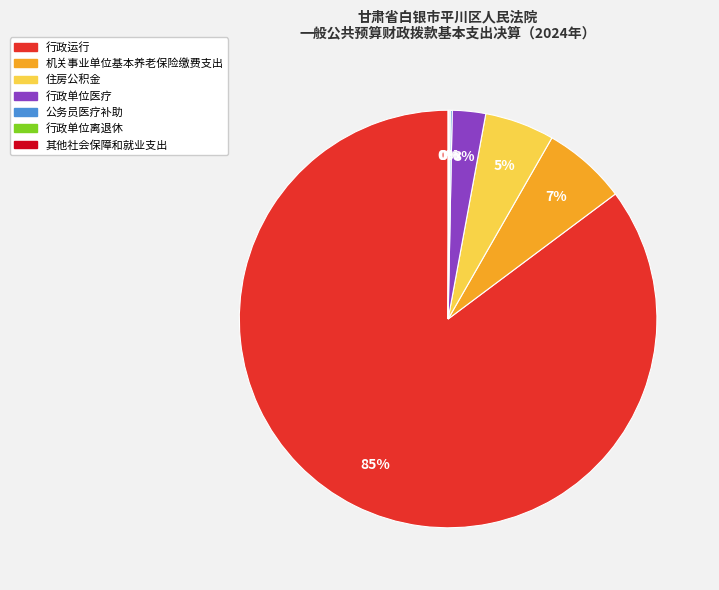

Which category accounts for the majority?

行政运行